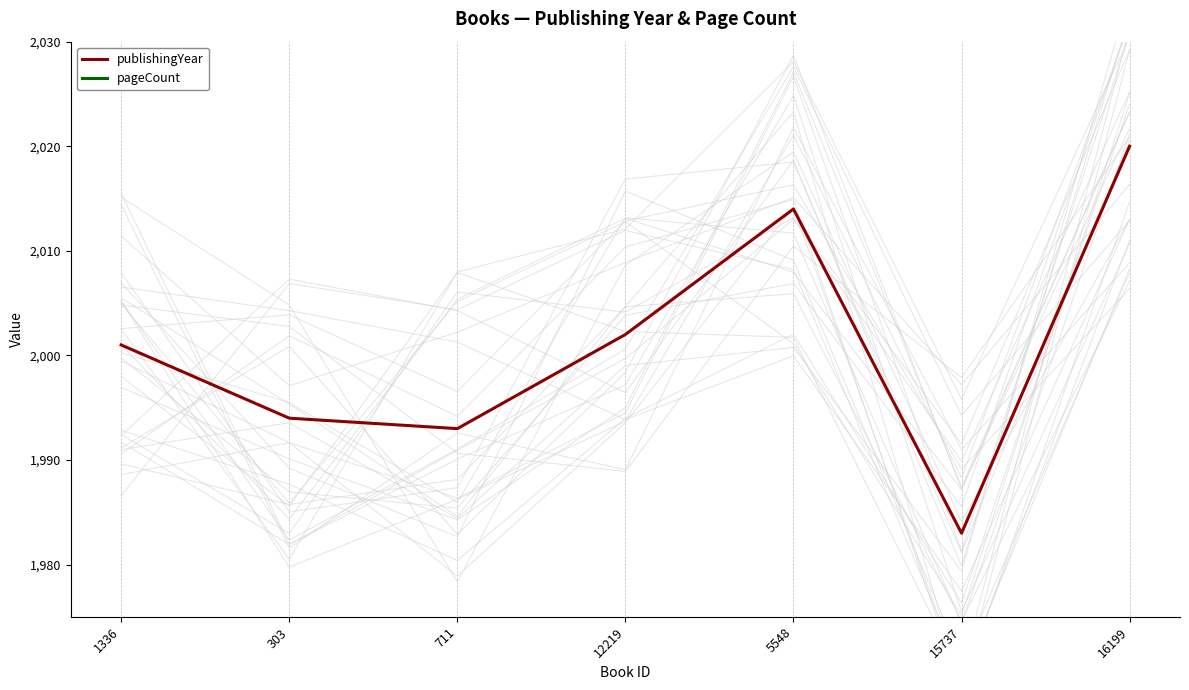

Where does the publishingYear series first go above 2001?

12219